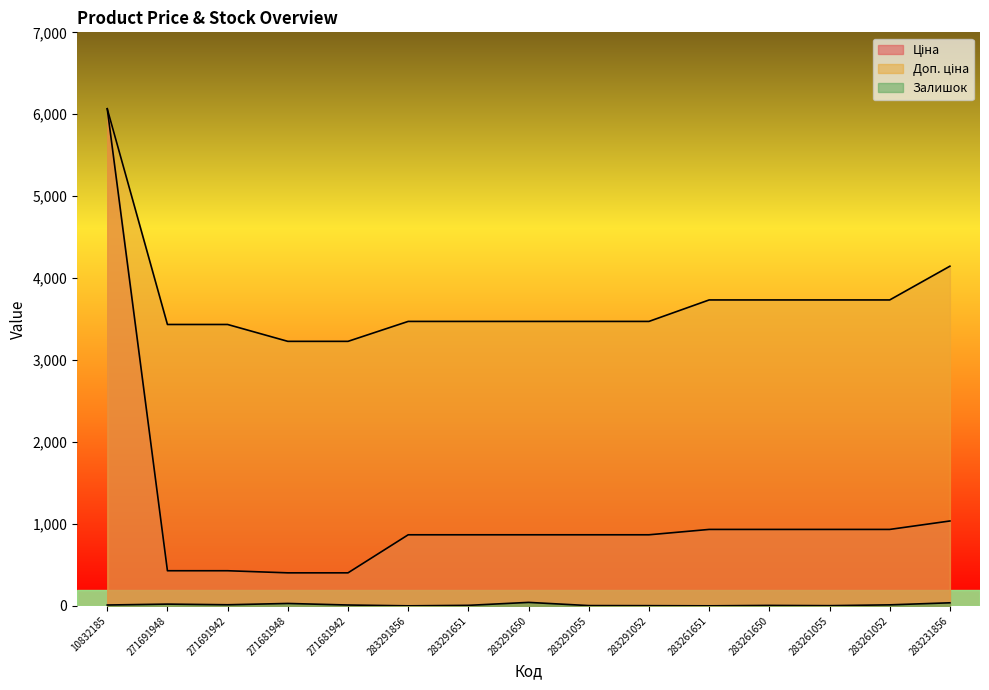

True or false: Доп. ціна and Залишок cross at least once.

False